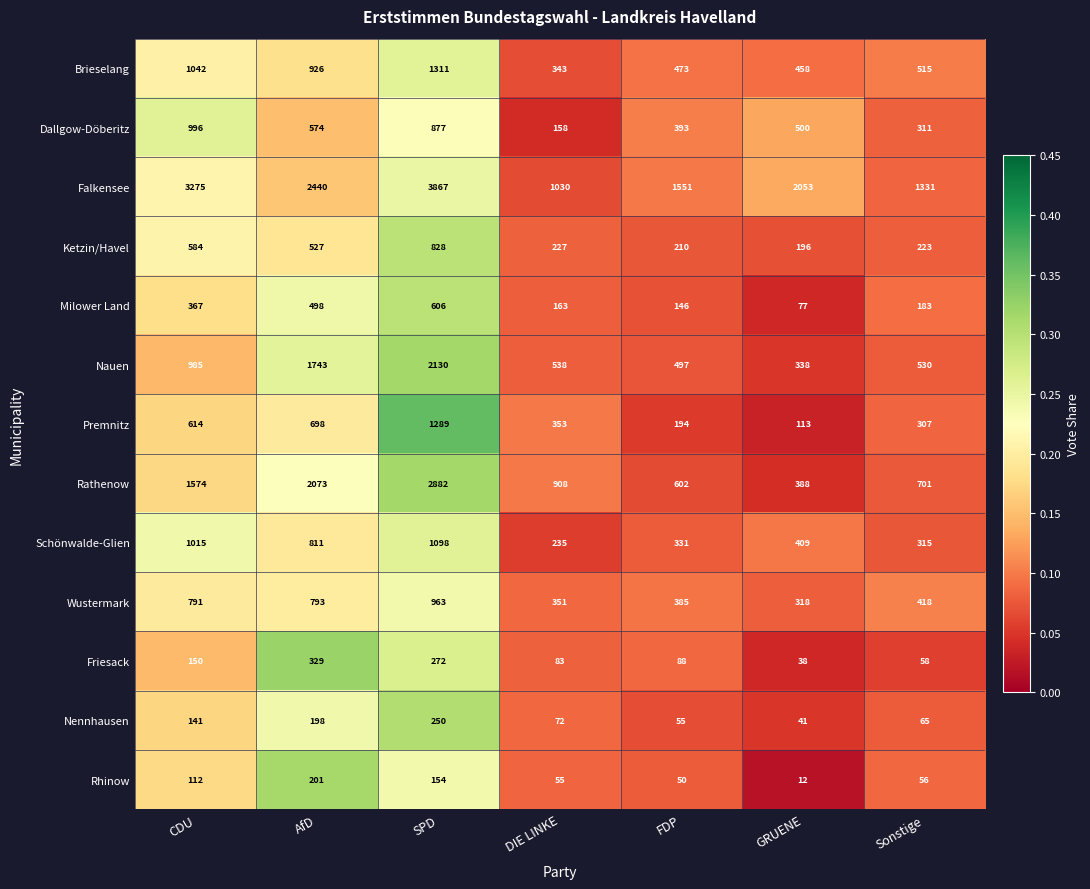

Count the number of categories in the chart.

7